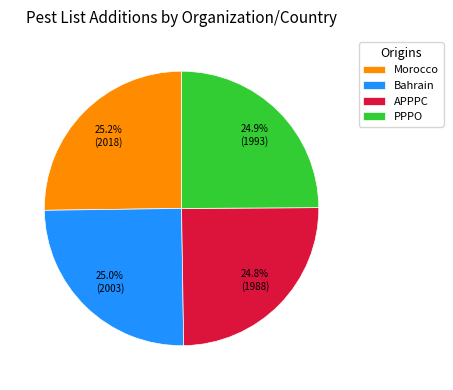

What is the ratio of the value at Morocco to the value at PPPO?

1.0